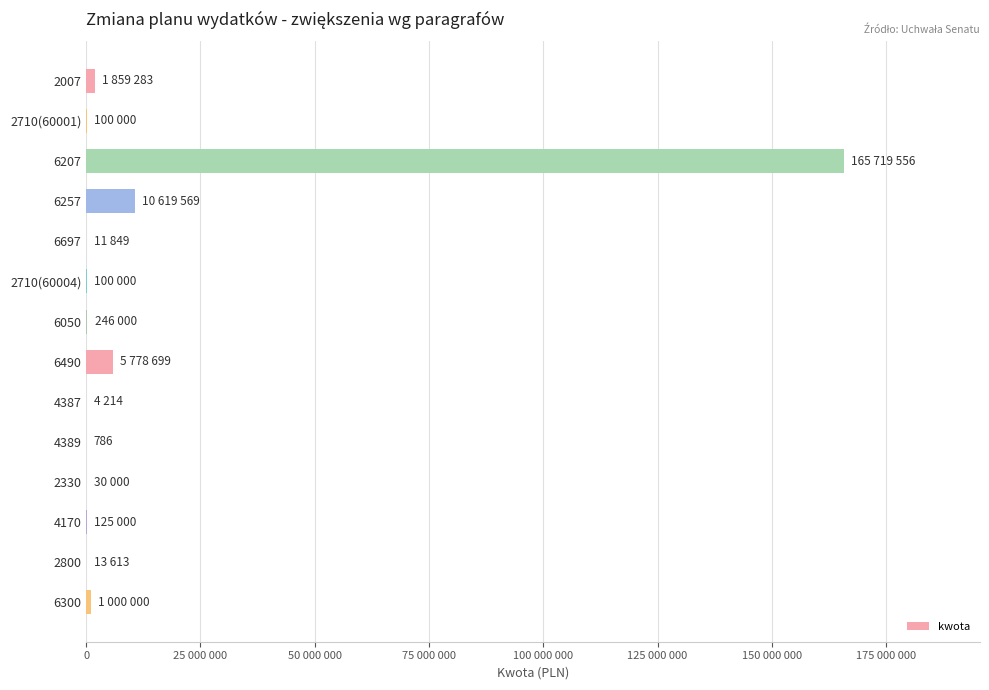

How many values are below 125000?

7